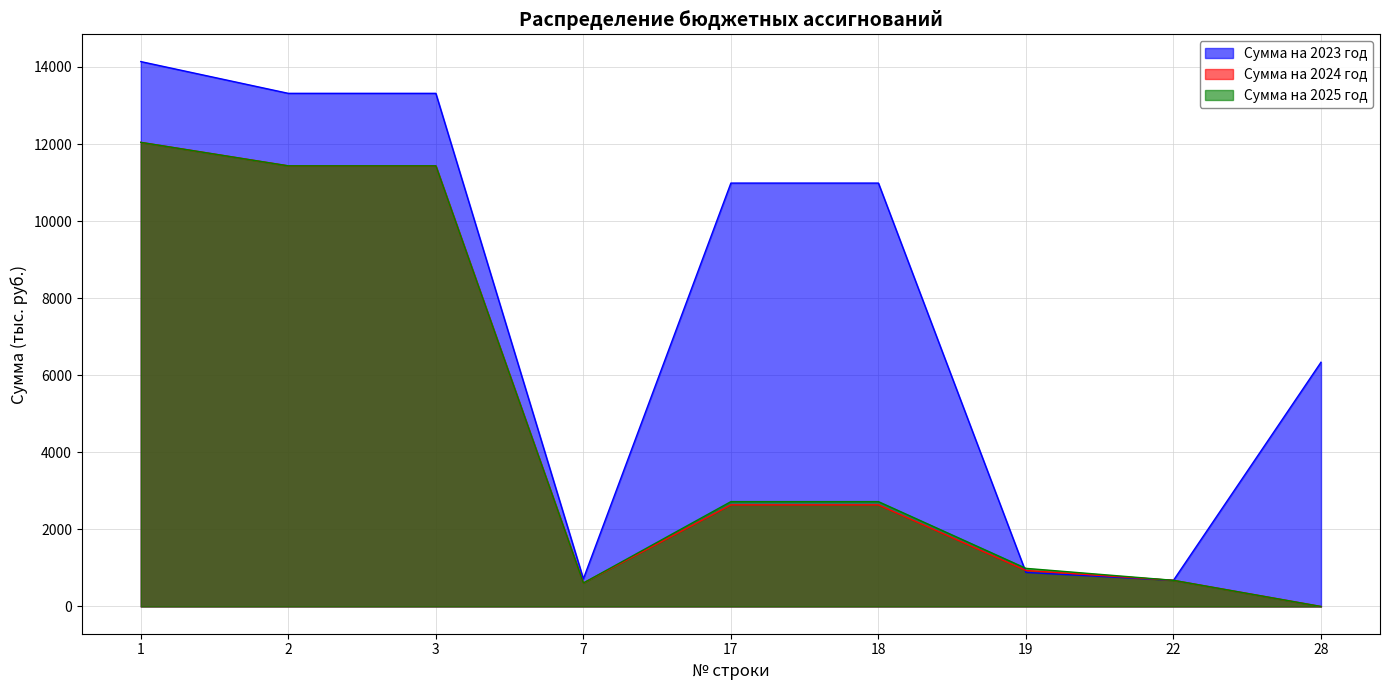

Between 2 and 3, which series saw the biggest shift?

Сумма на 2023 год